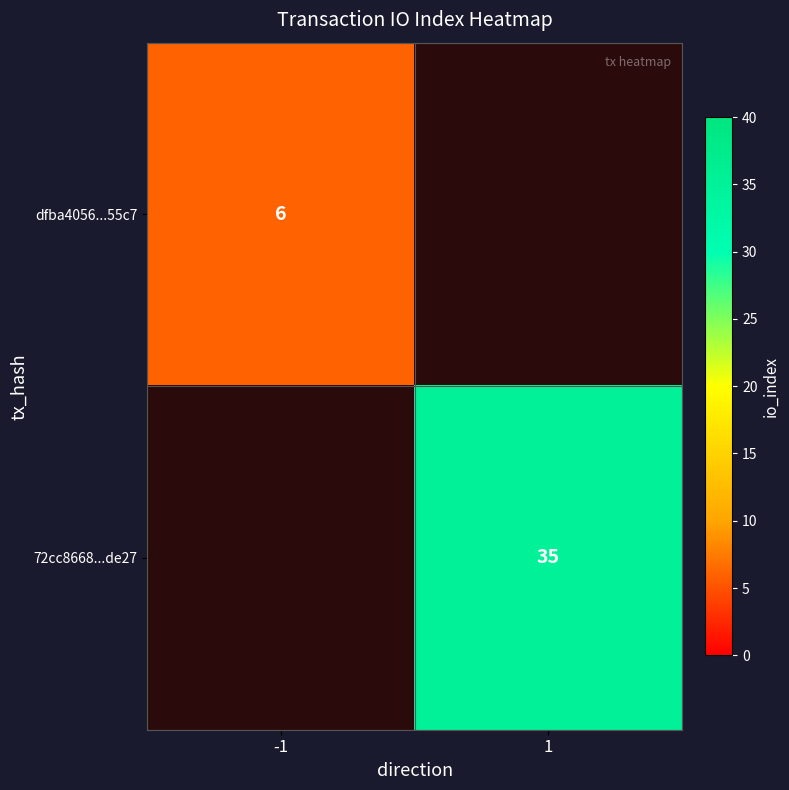

The value of 72cc8668...de27 at 1 is 57. True or false?

False